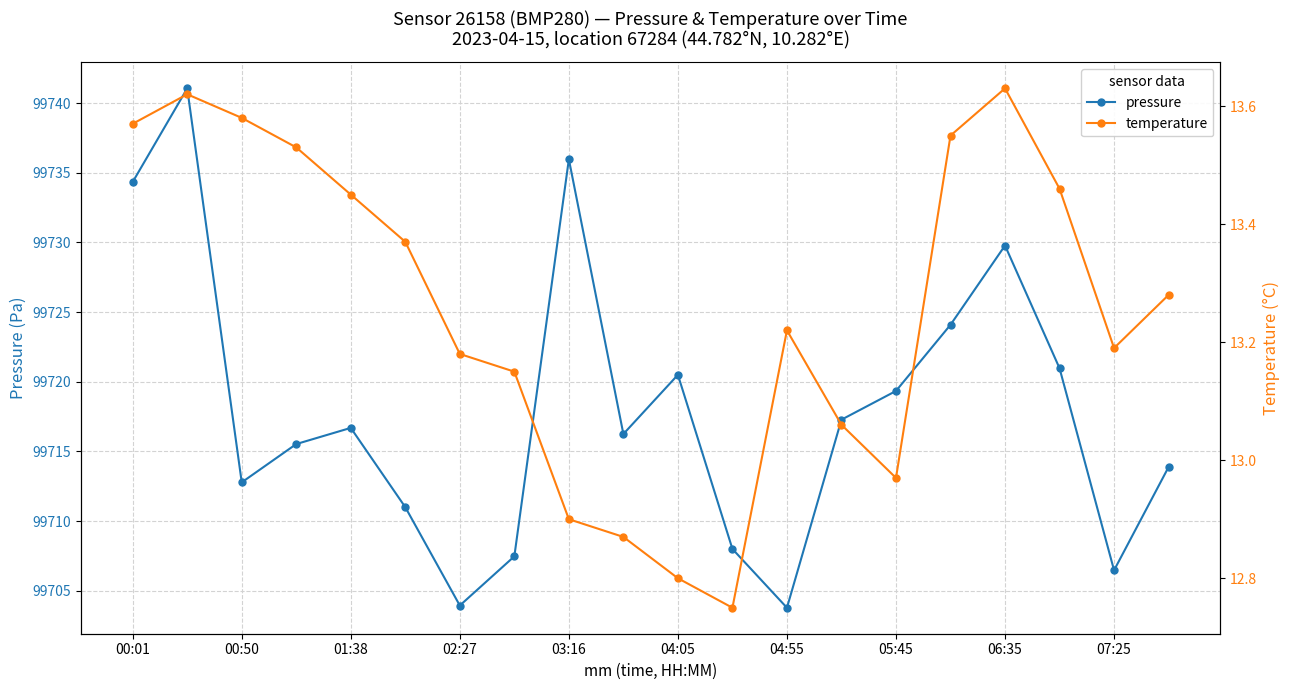

What is the maximum value for pressure?

99741.1